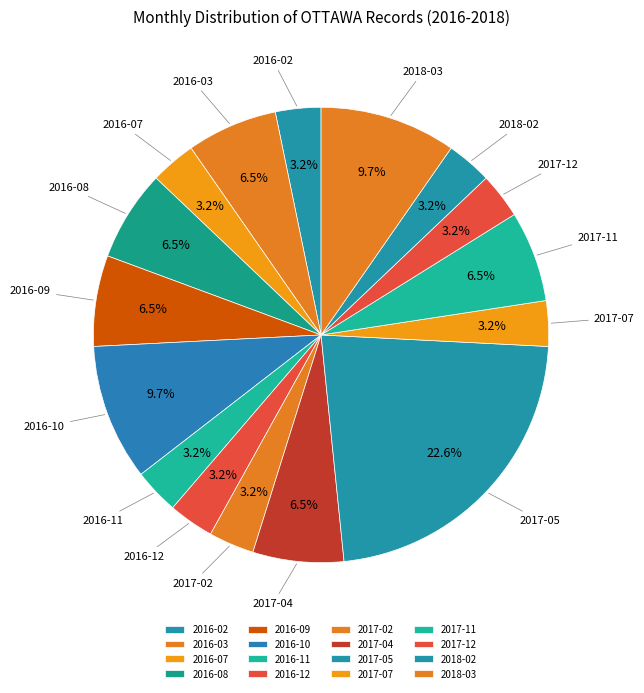

Which category has the biggest portion of the pie?

2017-05